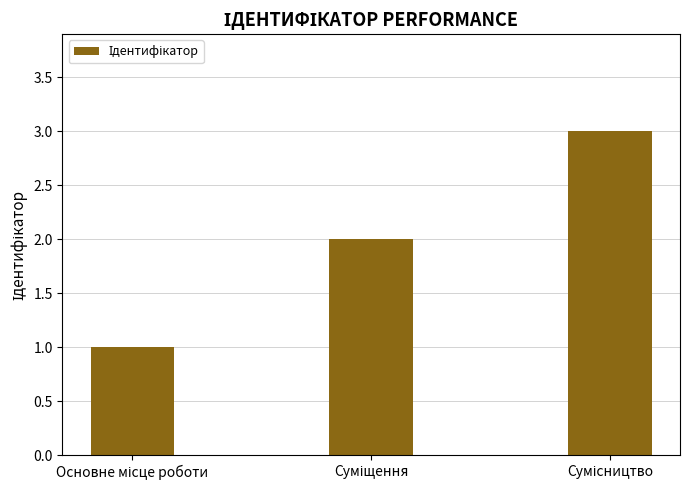

How many bars are there in total?

3